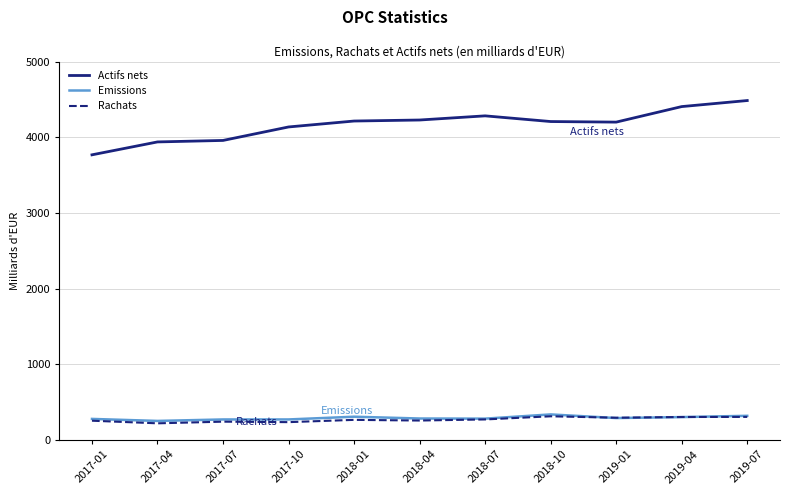

True or false: Actifs nets and Emissions cross at least once.

False